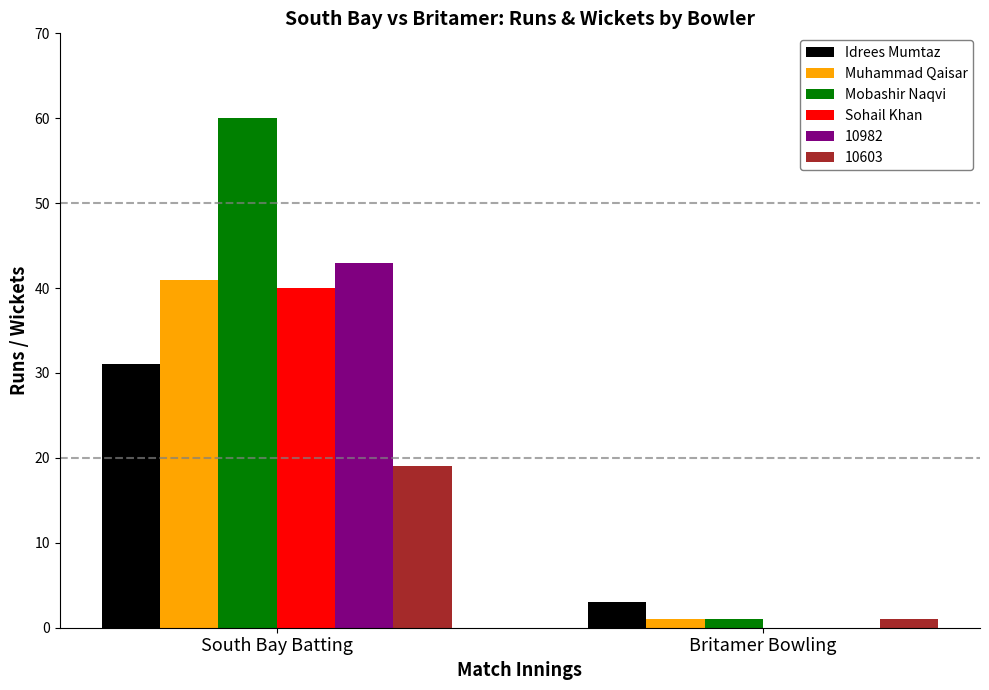

What is the difference between the Mobashir Naqvi values at Britamer Bowling and South Bay Batting?

59